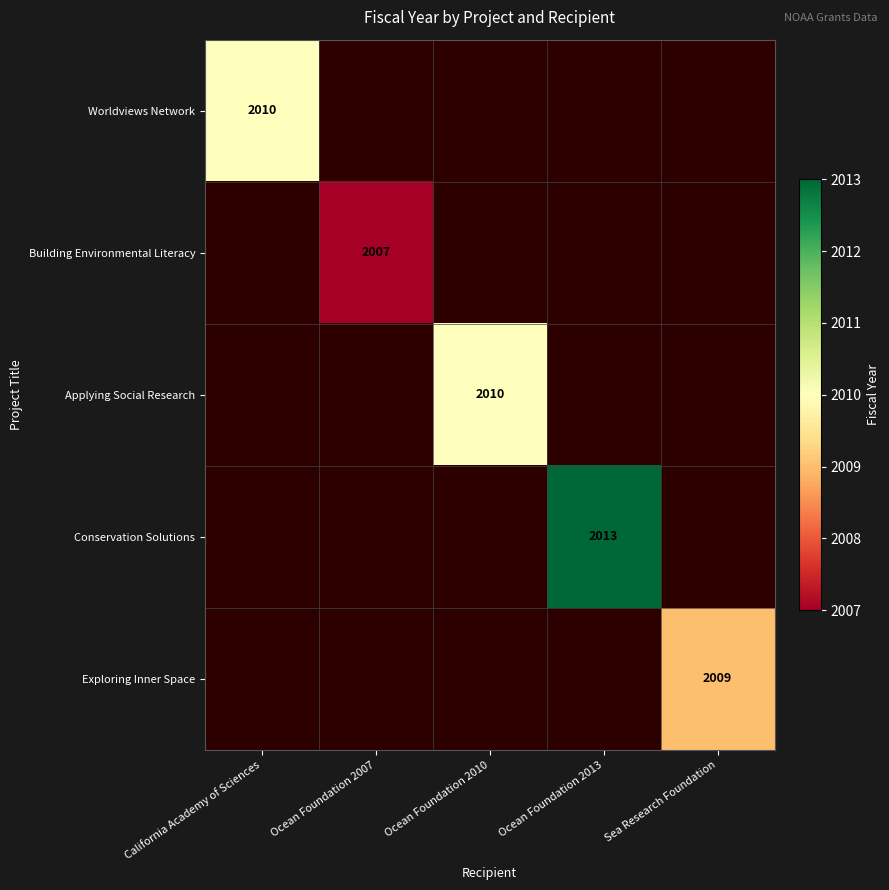

What is the lowest value of the Worldviews Network series?

2010.0